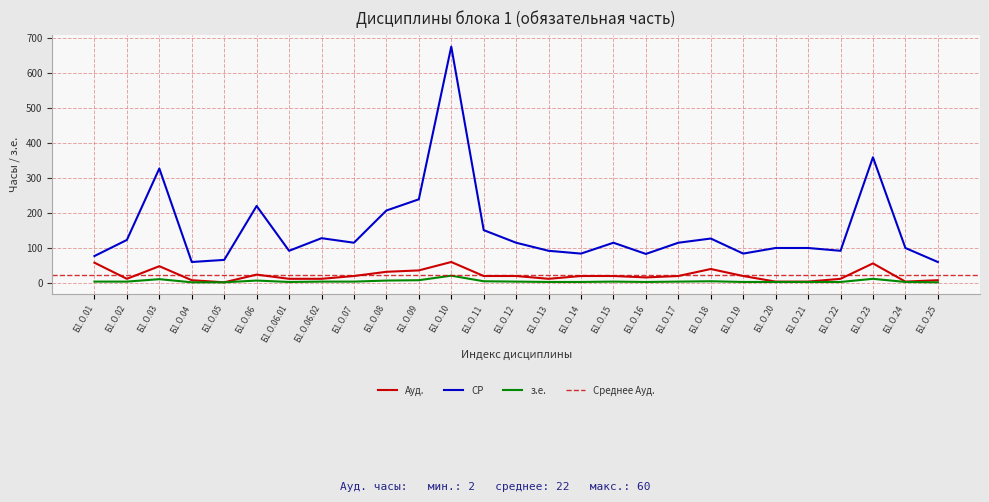

Rank the series at Б1.О.15 from highest to lowest value.

СР, Ауд., з.е.